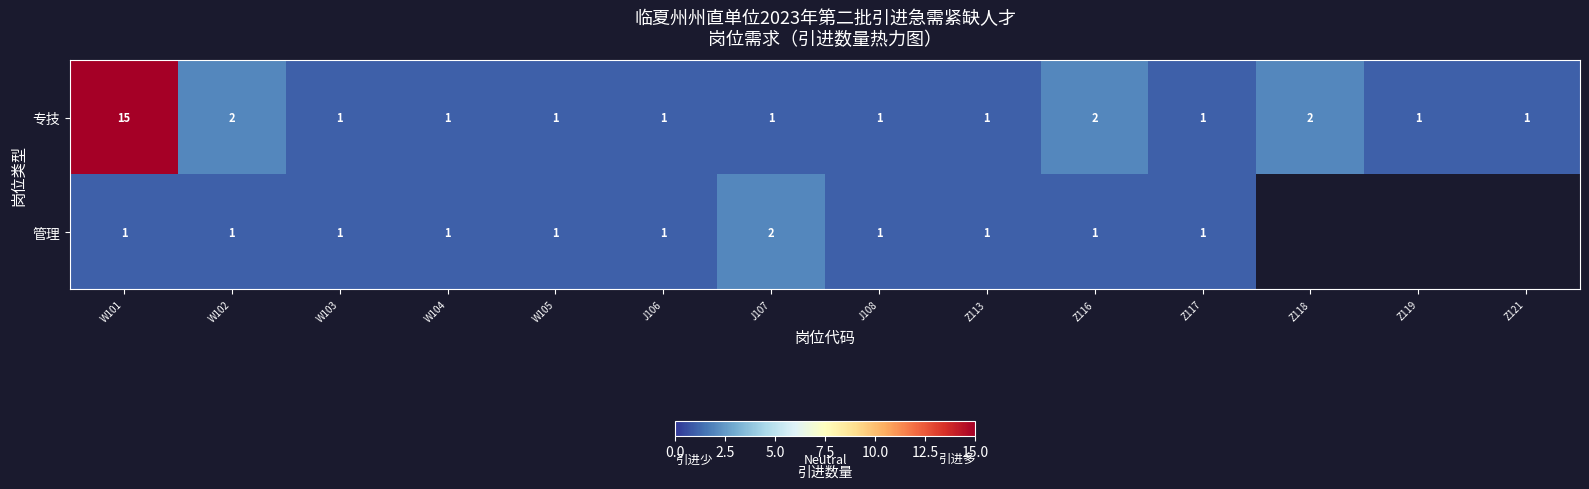

Is the value of 管理 at J108 greater than the value of 专技 at W102?

No